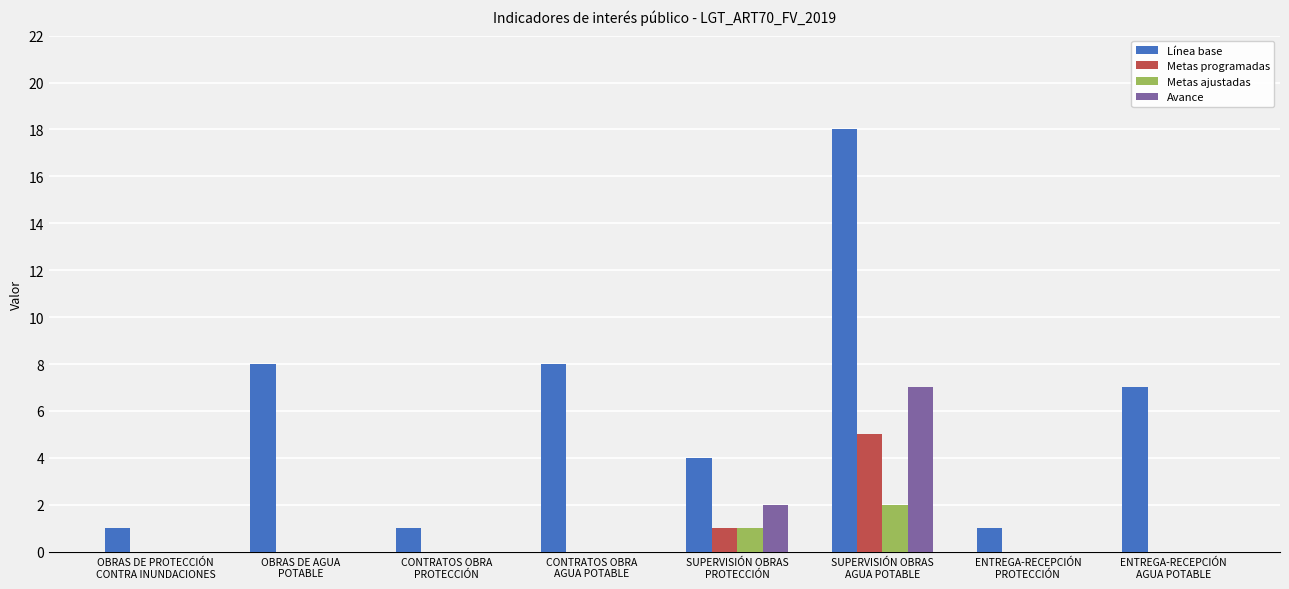

Which series has the widest spread of values?

Línea base